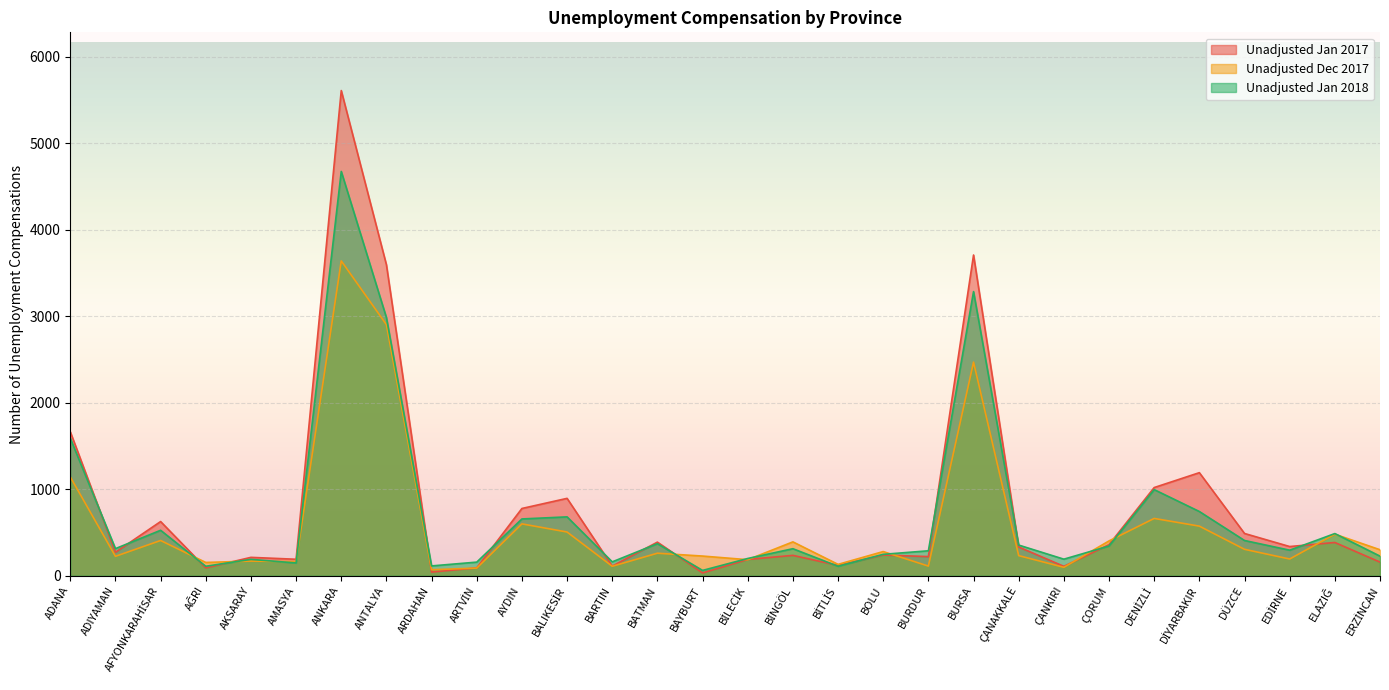

What is the difference between the maximum and second lowest values in the Unadjusted Dec 2017 series?

3551